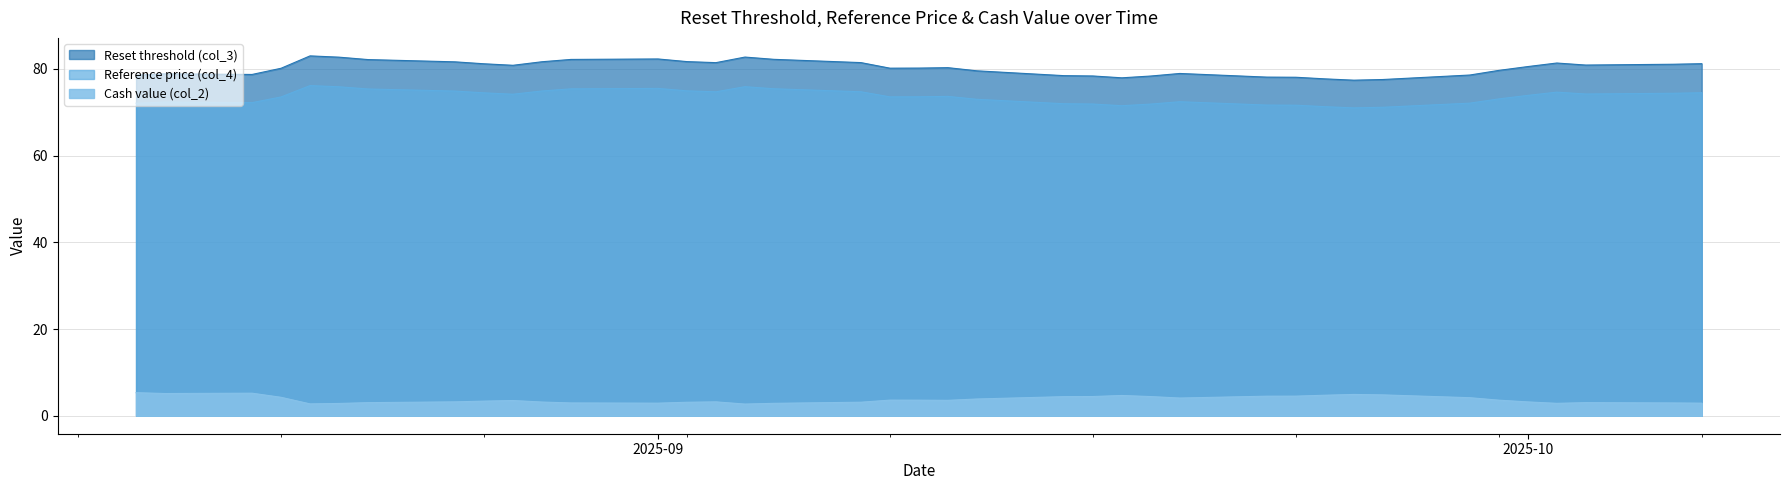

At how many categories does at least one series exceed 46?

39